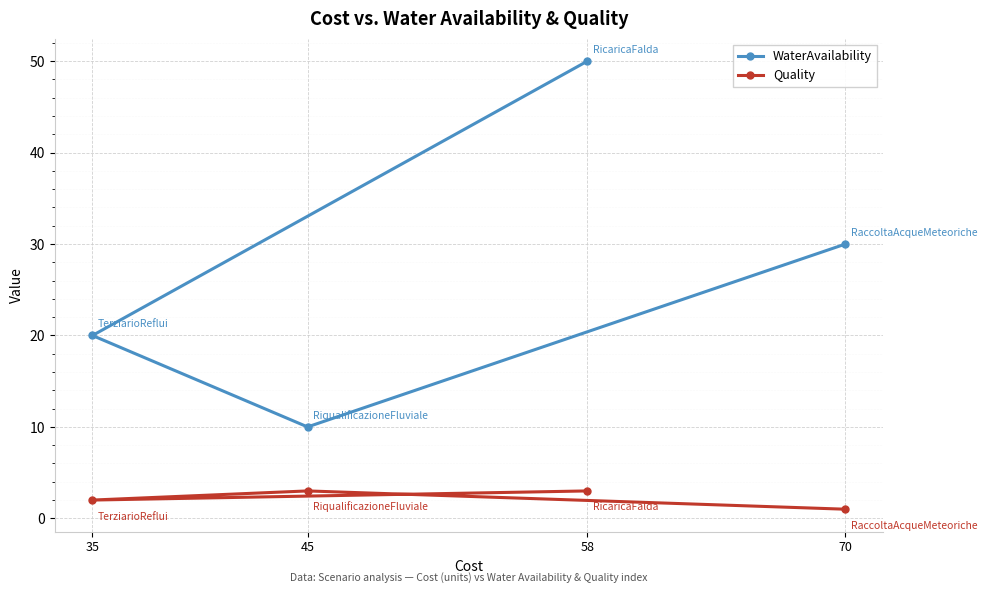

What is the label of the 1st point from the right?

70